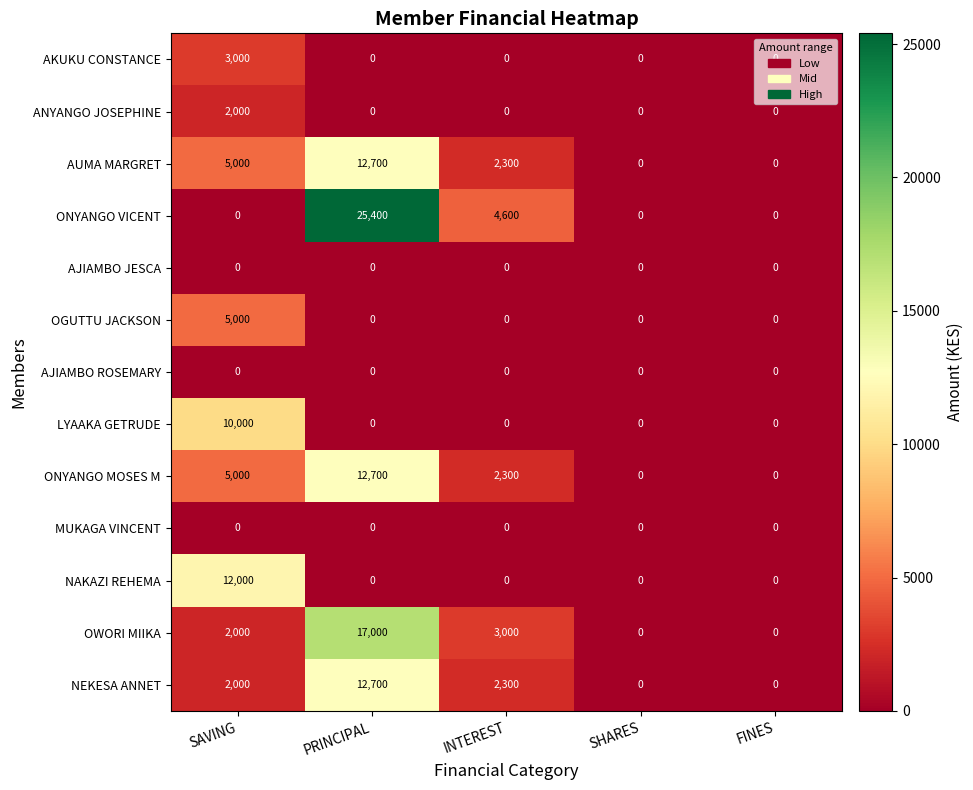

Is it true that NEKESA ANNET equals 2000 at SAVING?

True